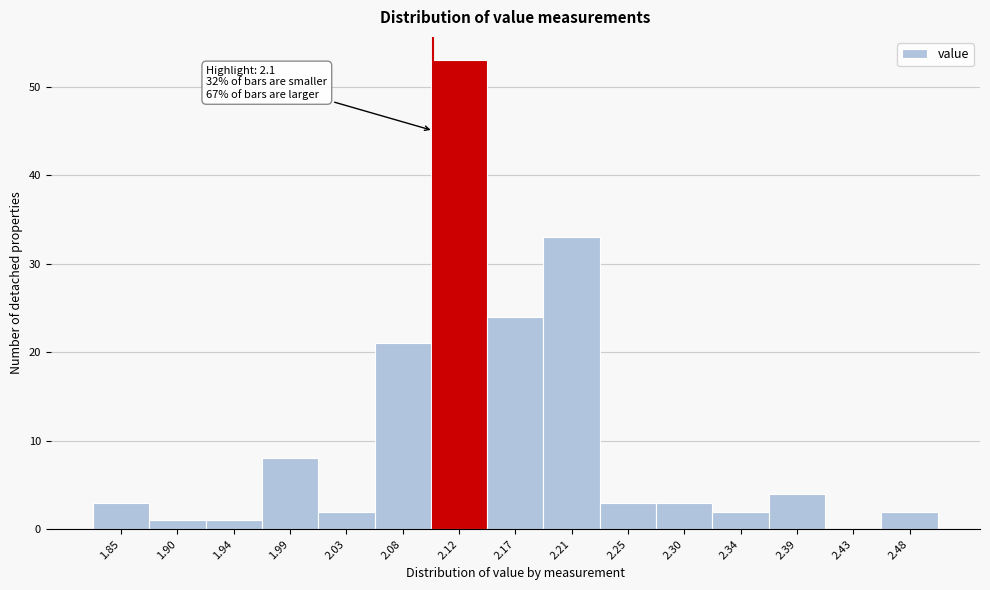

Which range on the x-axis has the tallest bar?

2.100 to 2.145